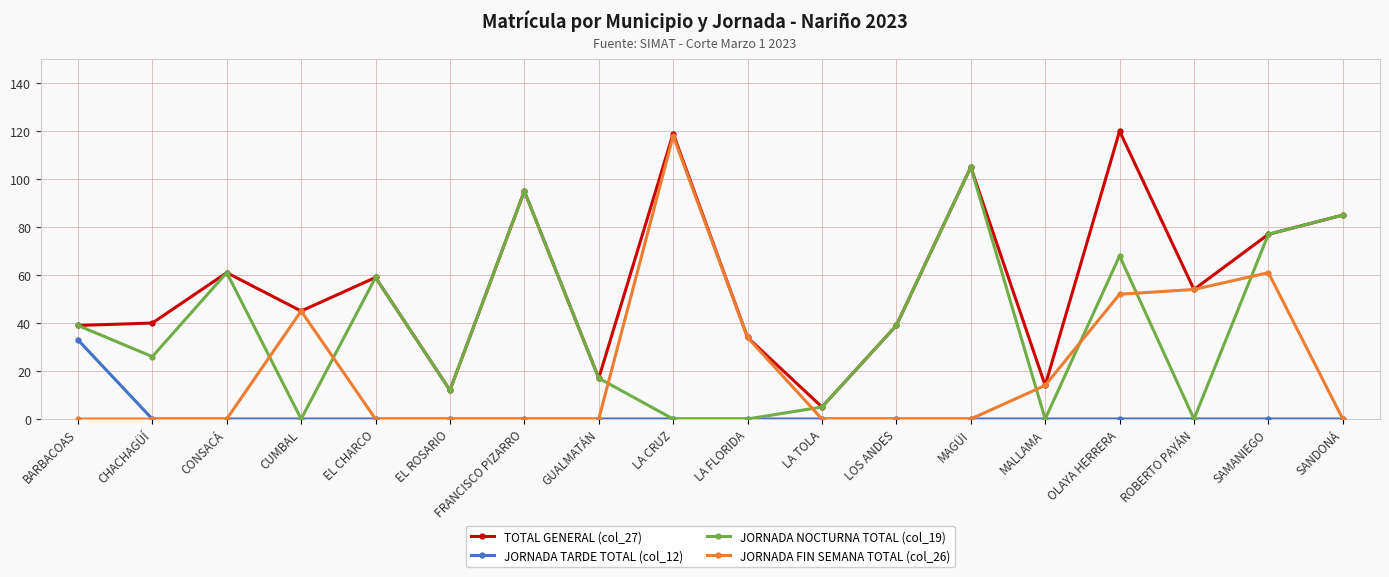

What is the difference between the maximum and minimum values in the JORNADA TARDE TOTAL (col_12) series?

33